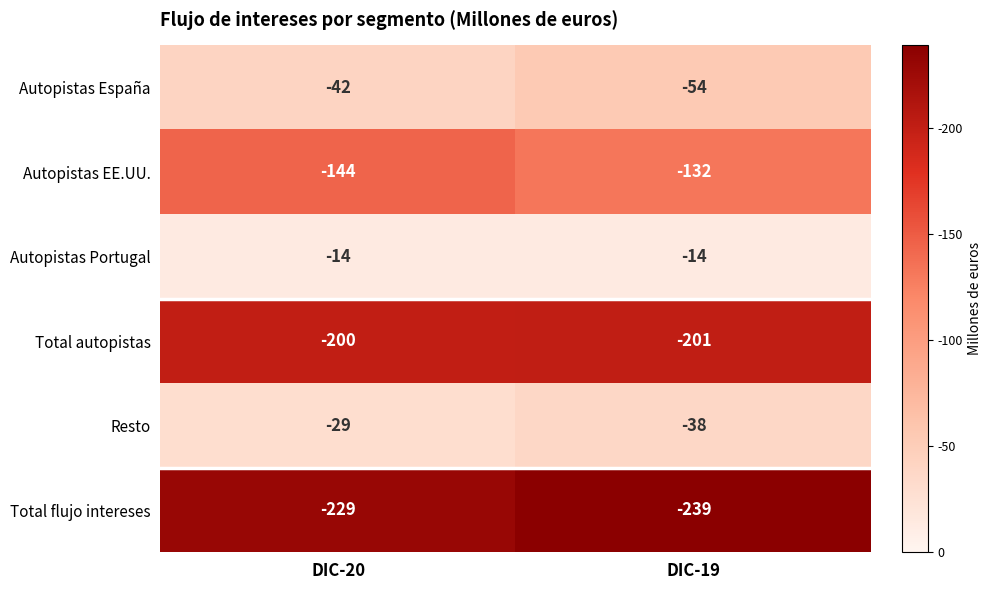

What is the approximate value of Autopistas EE.UU. at DIC-19, to the nearest 5?

-130